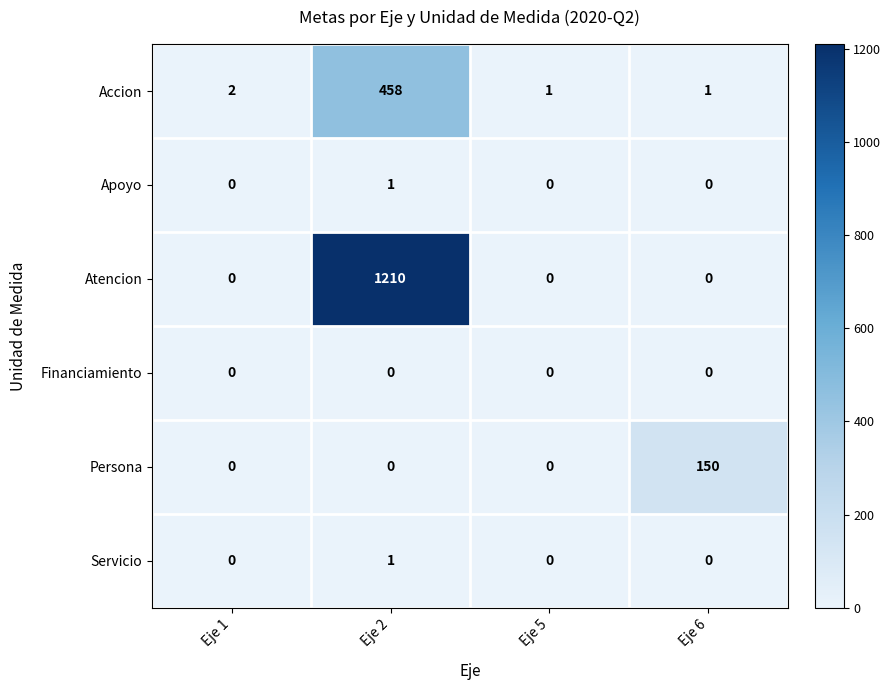

Reading right to left, what are all the values shown in this chart?

Accion: 1	1	458	2
Apoyo: 0	0	1	0
Atencion: 0	0	1210	0
Financiamiento: 0	0	0	0
Persona: 150	0	0	0
Servicio: 0	0	1	0